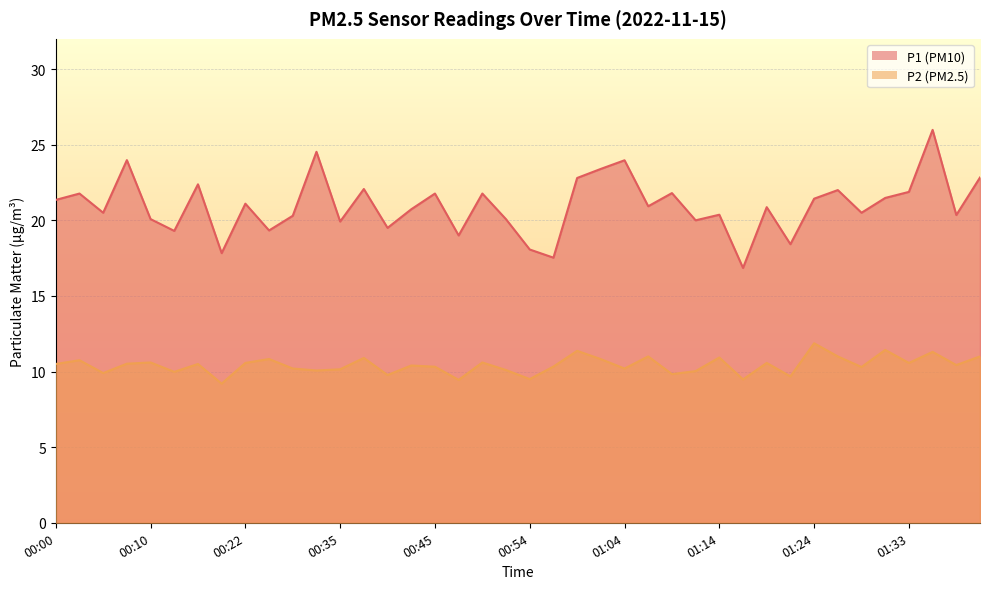

Is the value of P1 at 01:19 greater than the value of P2 at 00:32?

Yes